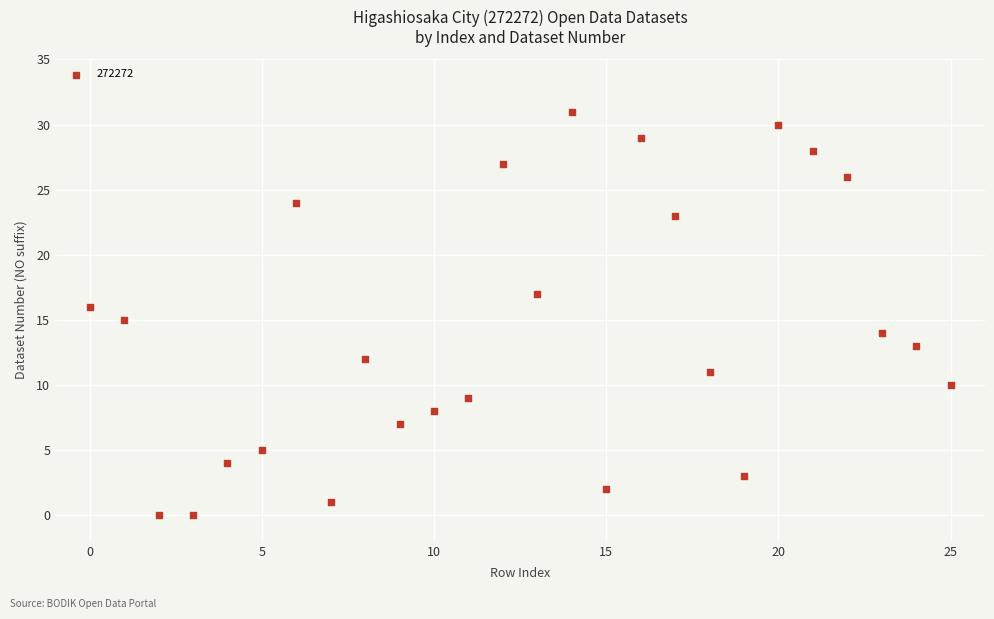

What is the range of Y values (max minus min)?

31